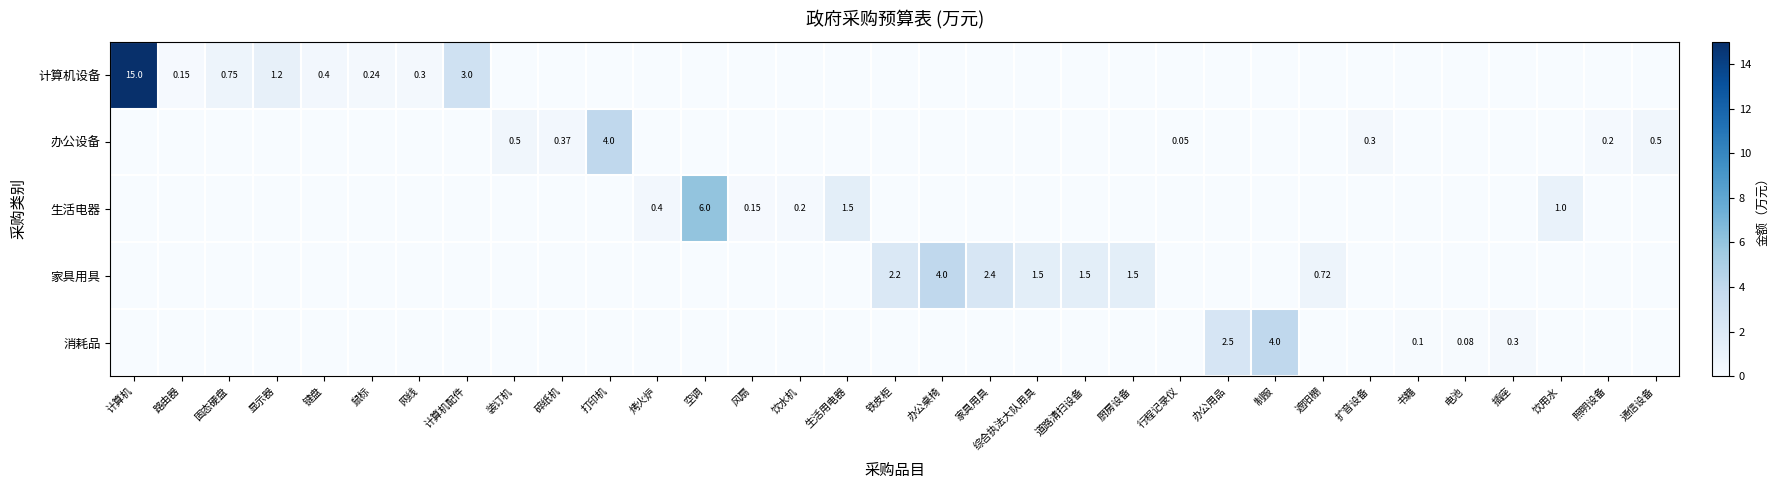

At which category is the sum across all series the highest?

计算机